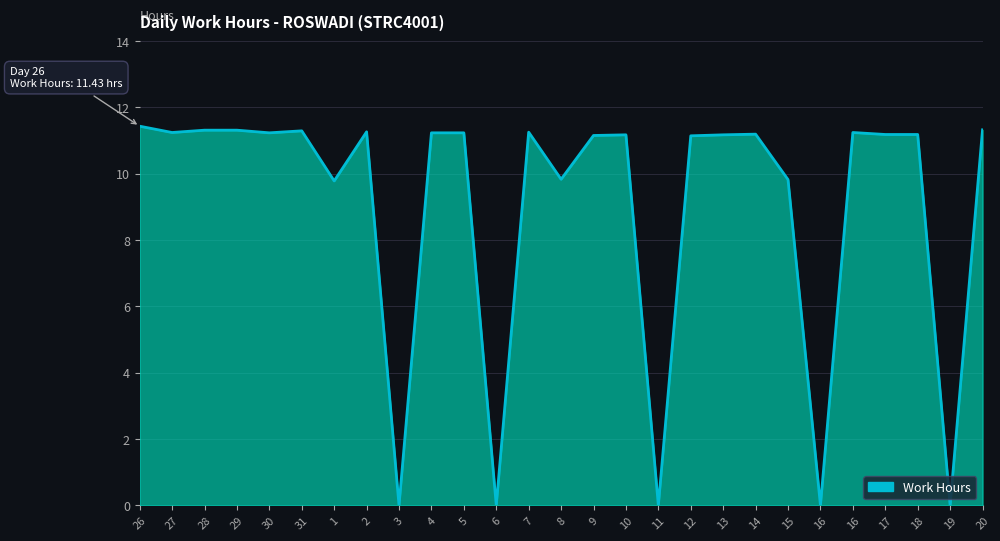

Is this an area chart (filled region under the line)?

Yes